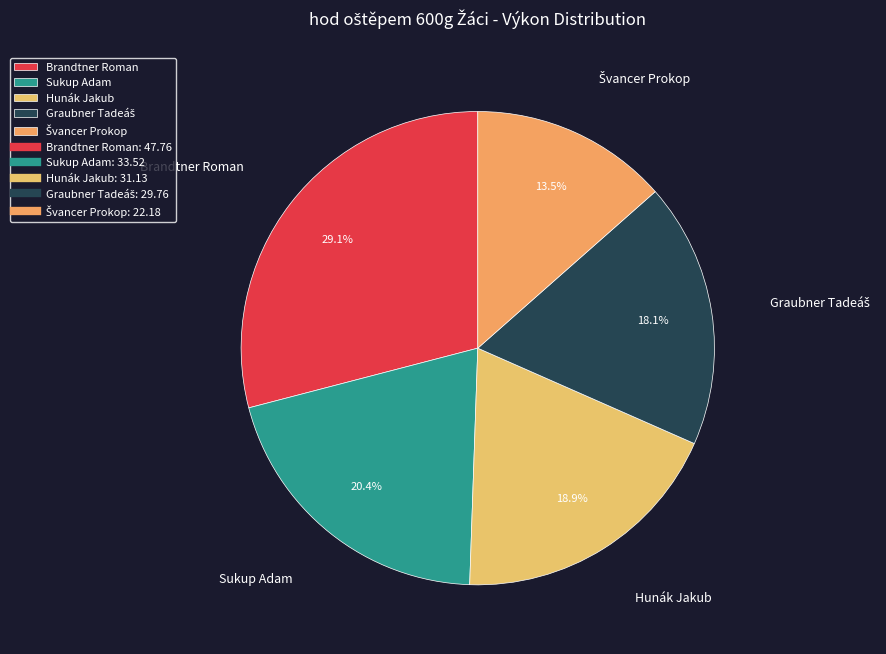

Which has a higher value, Brandtner Roman or Sukup Adam?

Brandtner Roman